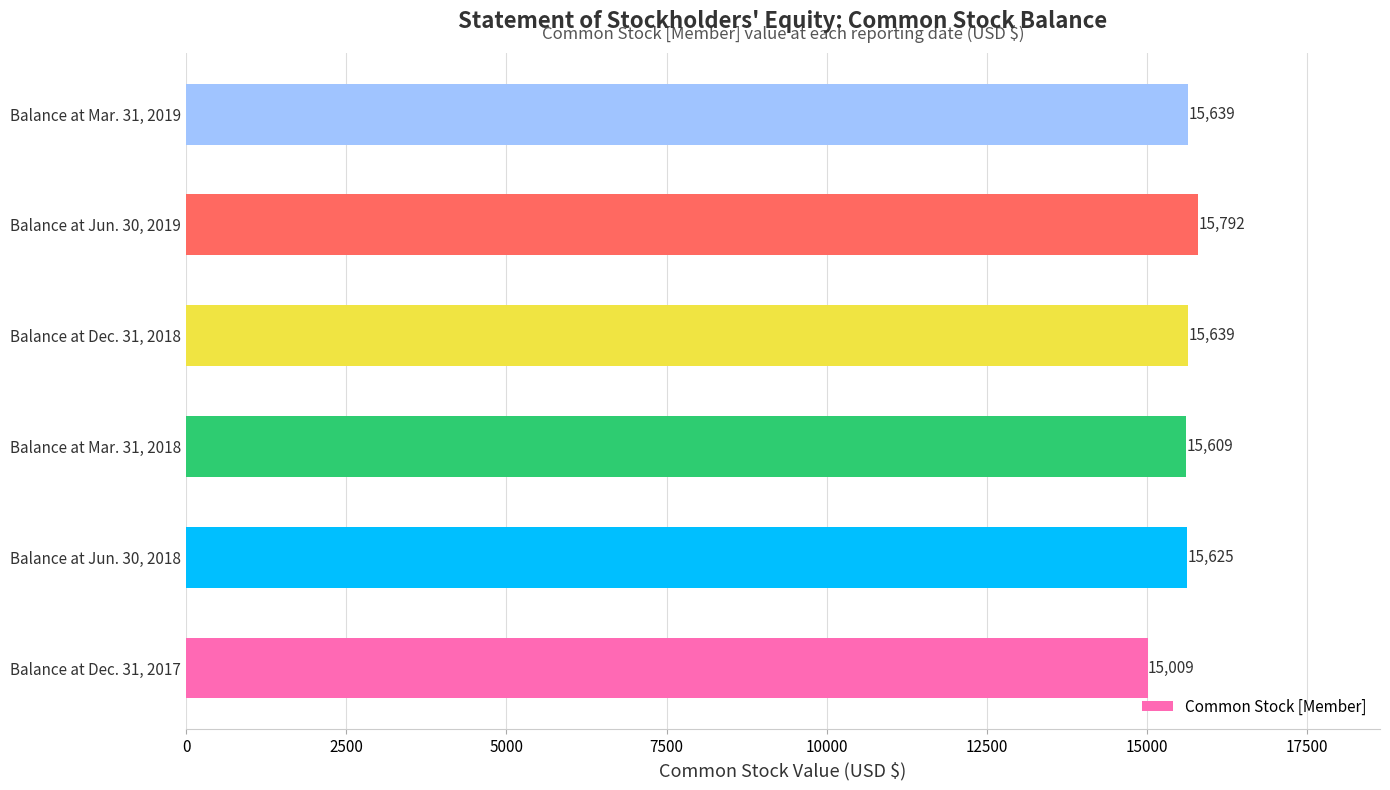

What is the difference between the maximum and minimum values?

783